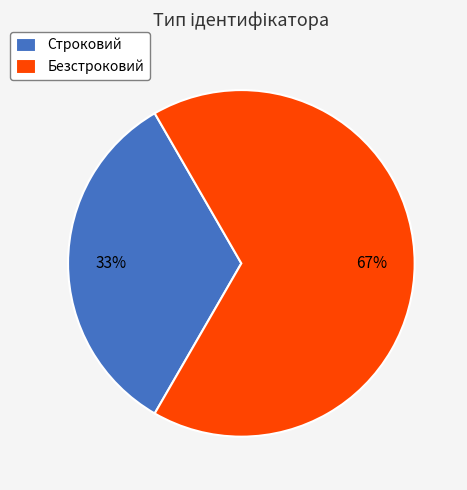

Combined, do Безстроковий and Строковий account for over 50%?

Yes